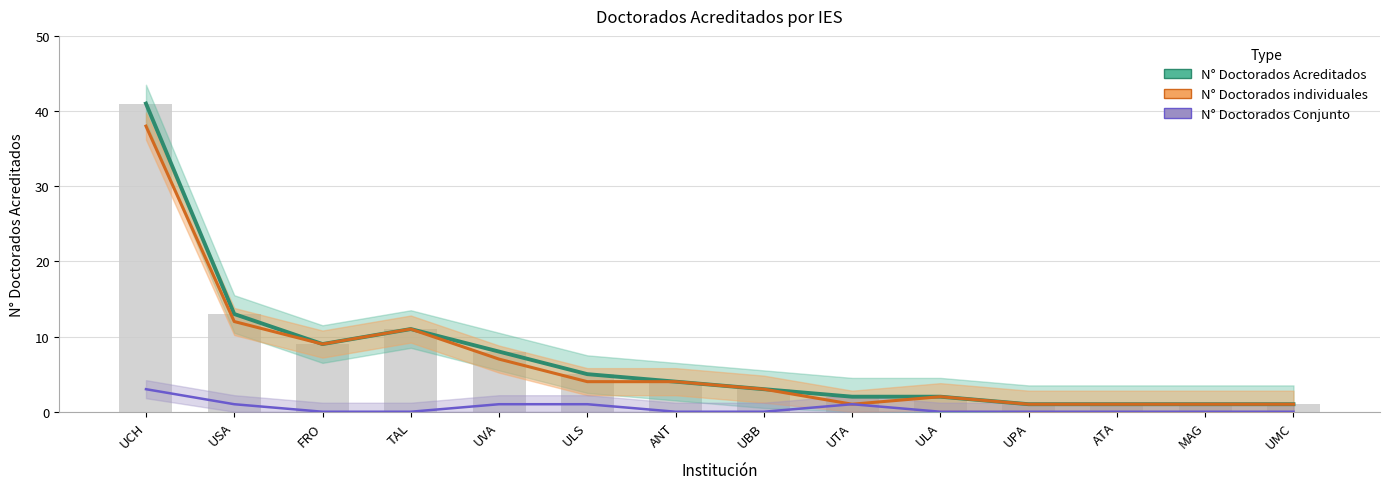

What is the sum of all N° Doctorados Conjunto values?

7